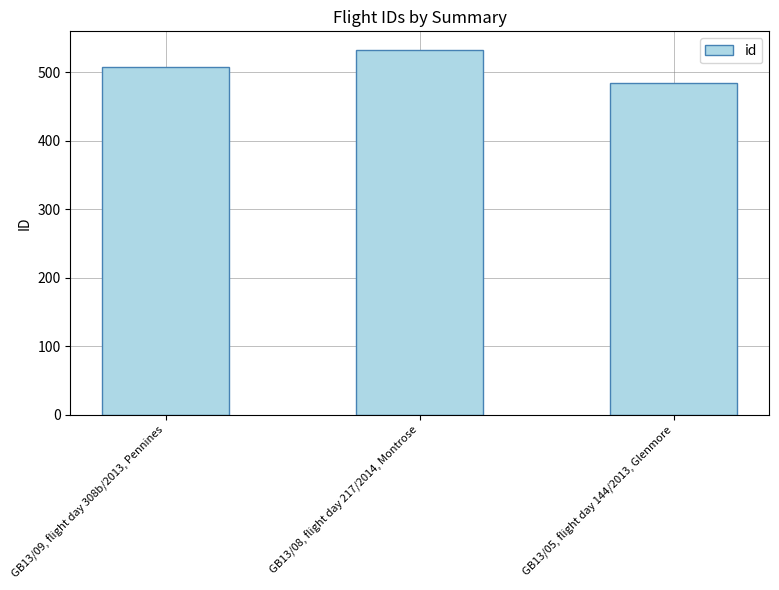

The value at GB13/09, flight day 308b/2013, Pennines is 508. True or false?

True